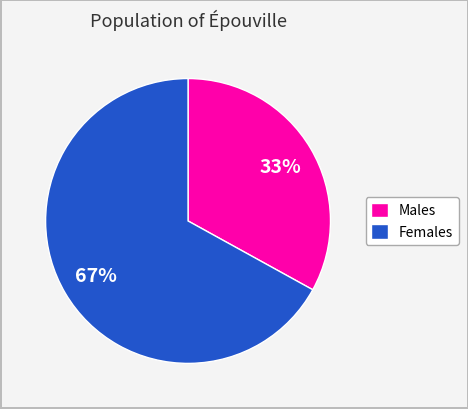

To the nearest percent, what is the average slice percentage?

50%